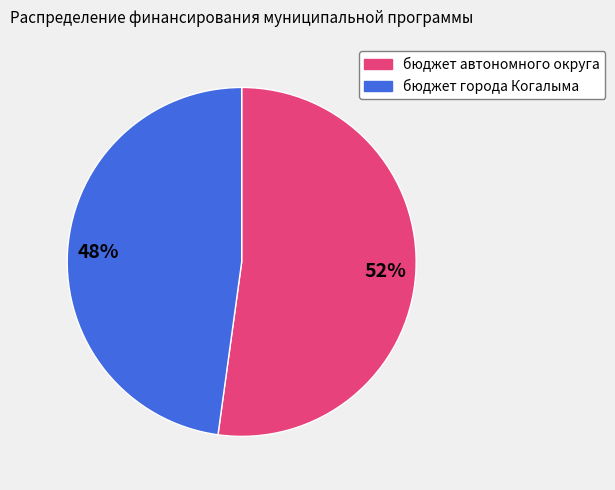

The бюджет города Когалыма slice represents 48% of the pie. True or false?

True